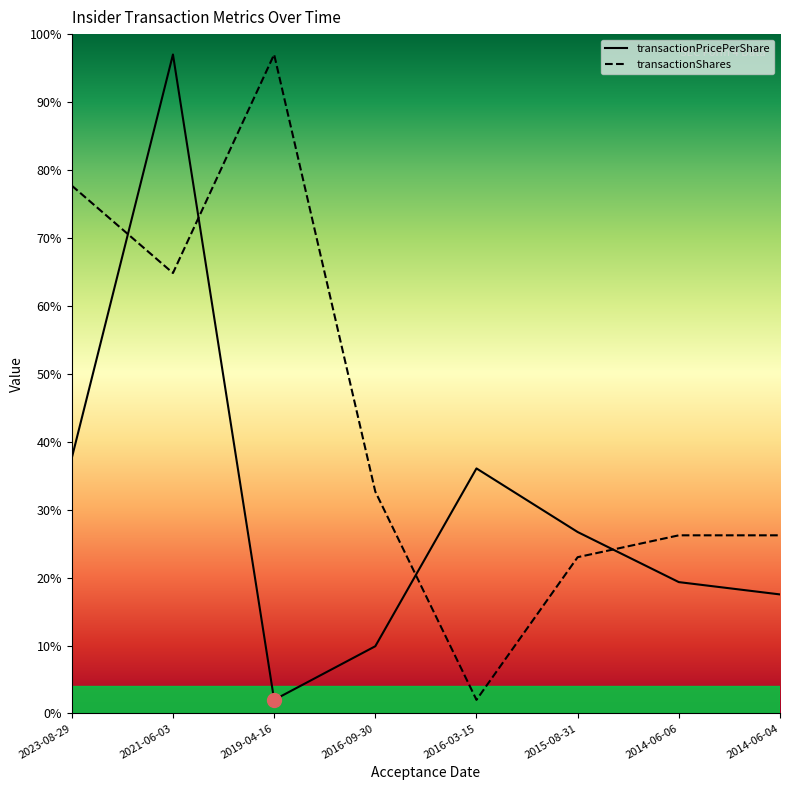

Which series ends up on top after the final intersection of transactionShares and transactionPricePerShare?

transactionShares